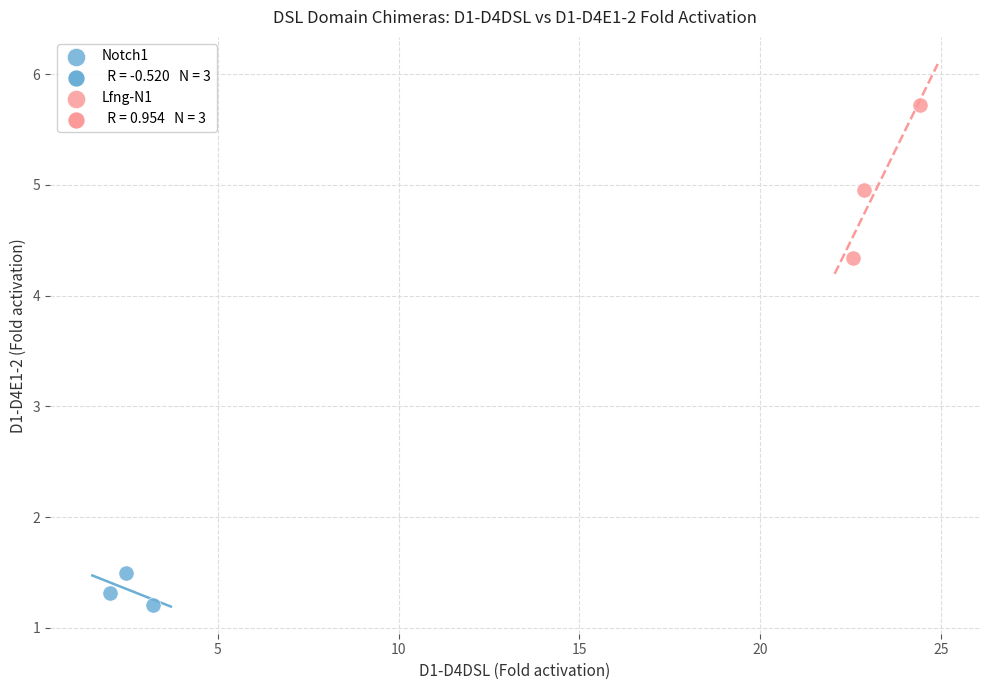

Which series reaches the minimum Y coordinate?

Notch1